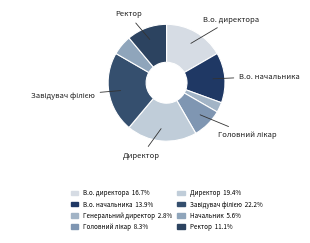

What is the total percentage of Директор and Ректор?

30.6%